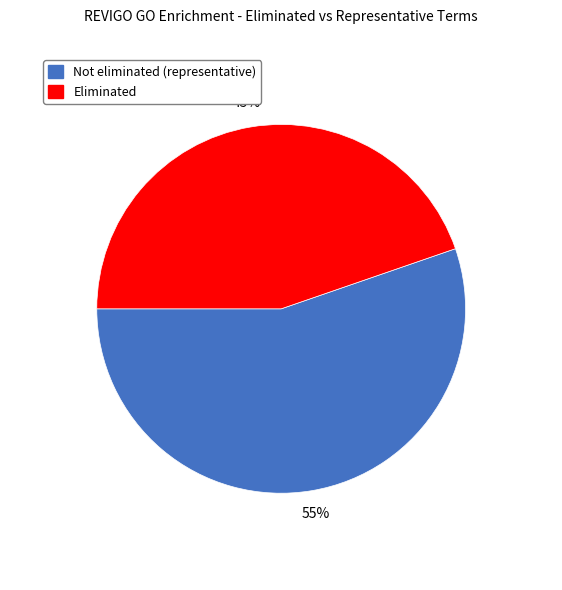

To the nearest percent, what is the average slice percentage?

50%